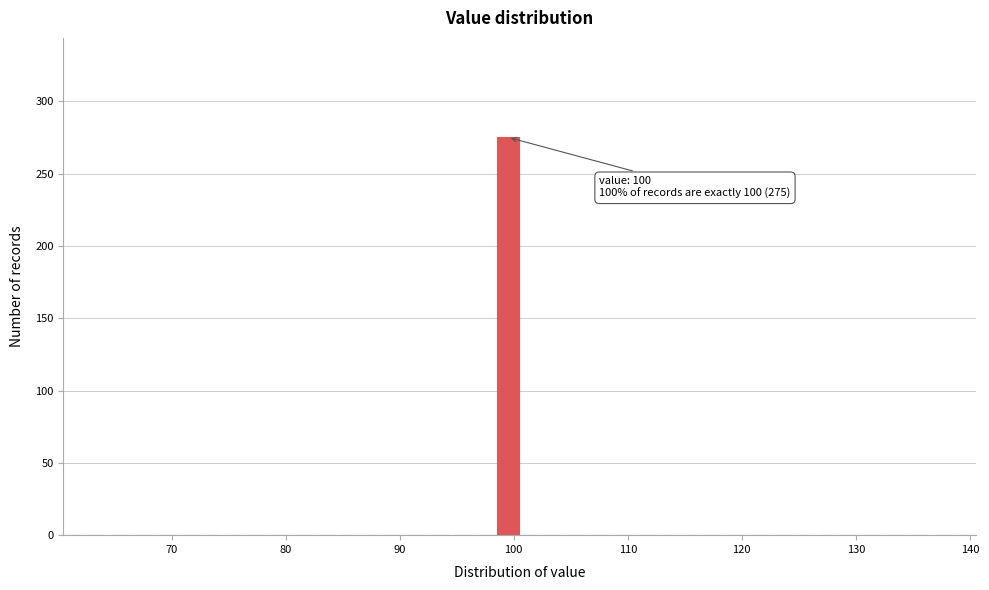

Around what value on the x-axis is the tallest bar? Give the approximate position of its centre, as read against the axis.

100